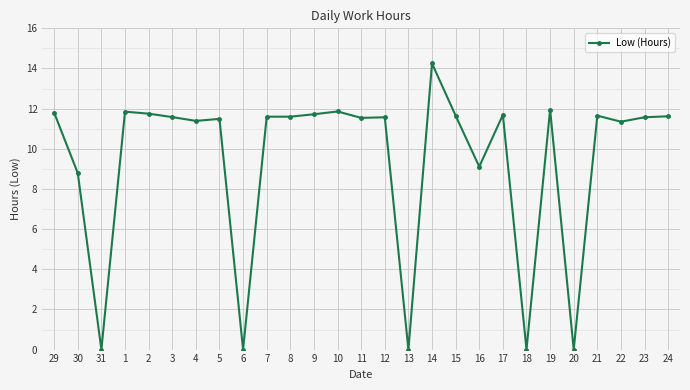

Where does the data first go above 11?

29